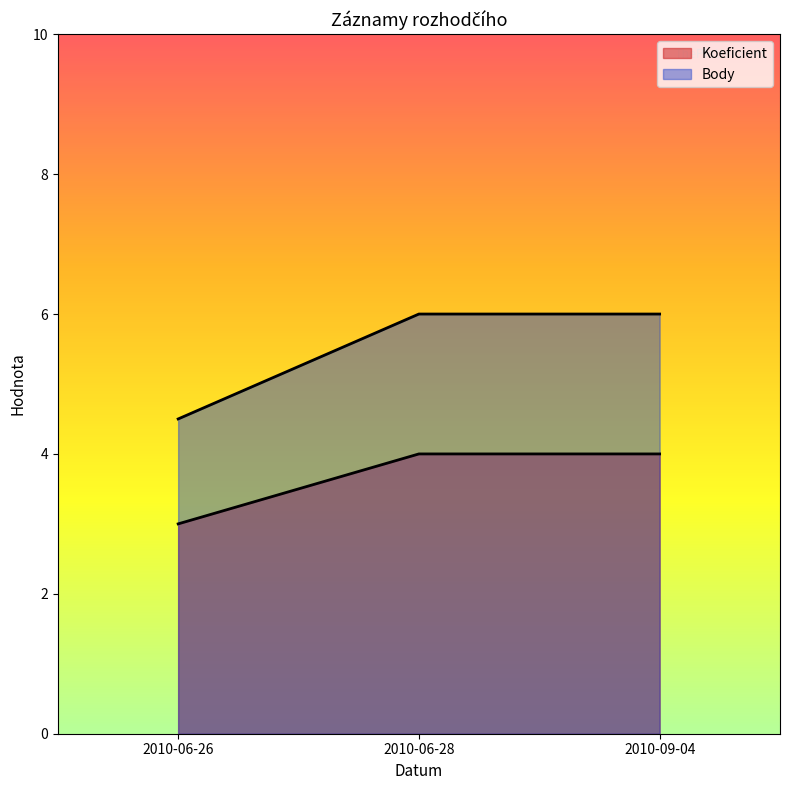

Rank the series at 2010-09-04 from lowest to highest value.

Koeficient, Body